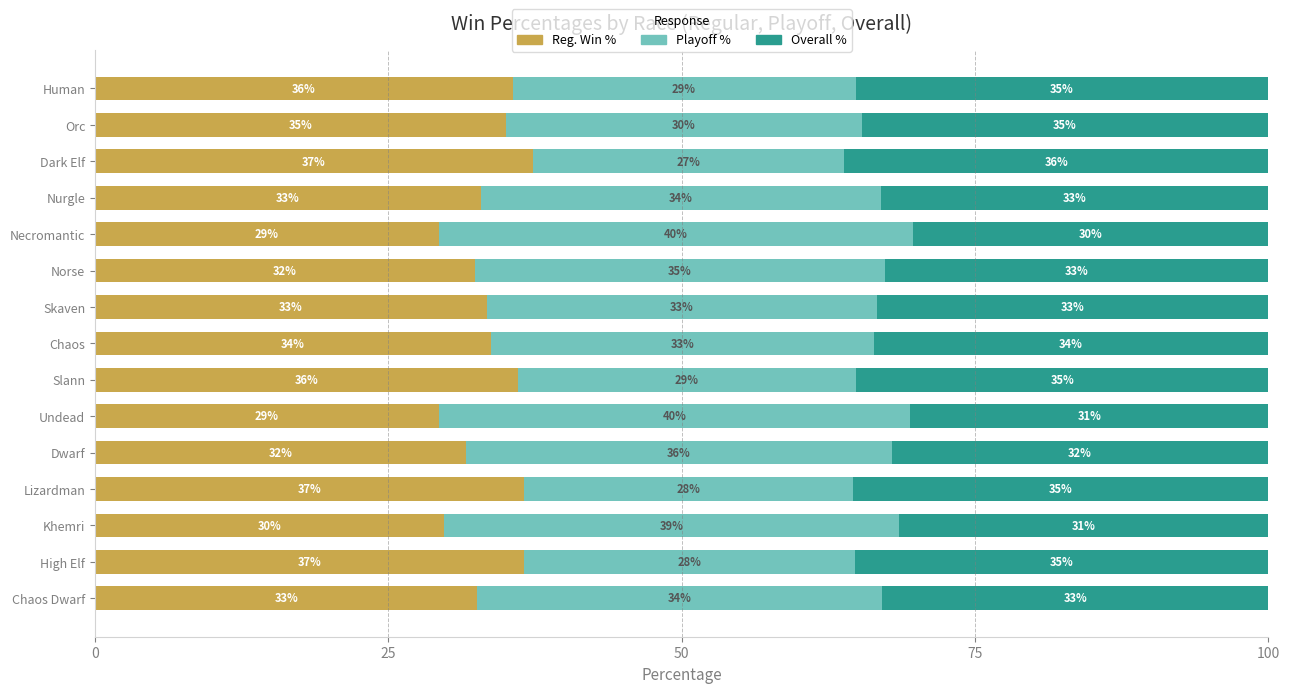

What is the lowest value of the Reg. Win % series?

29.3